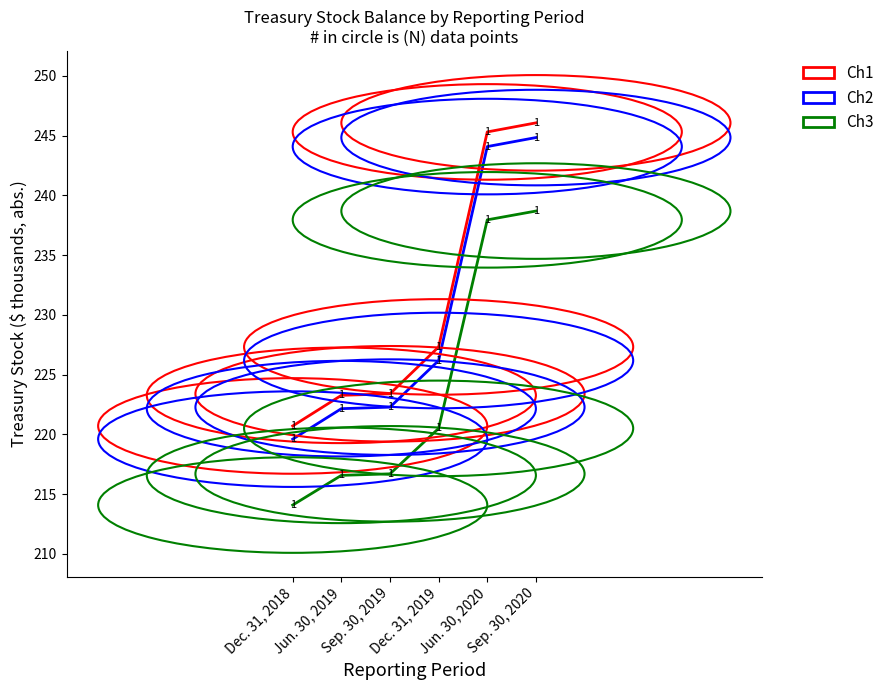

Rank the series by their average value, from lowest to highest.

Ch3, Ch2, Ch1